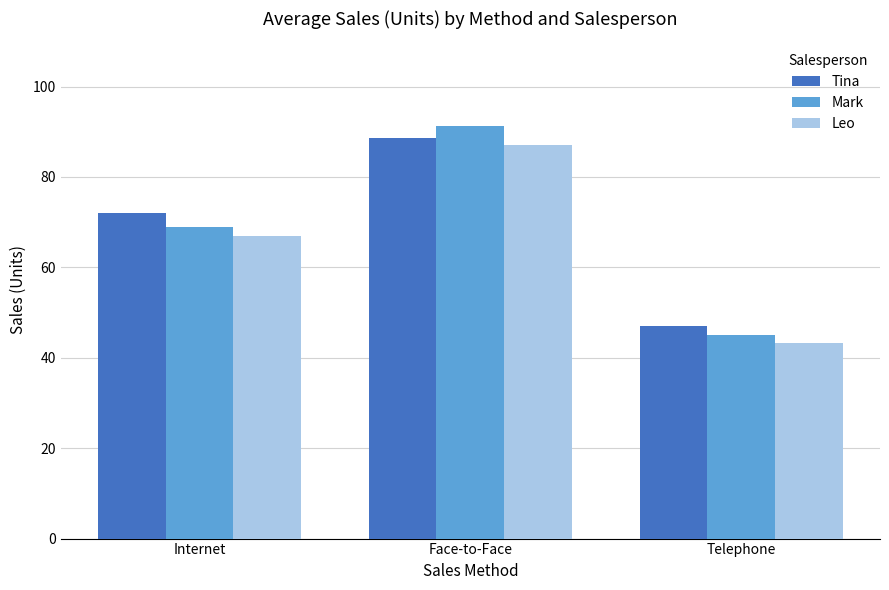

What is the label of the 1st bar from the left?

Internet